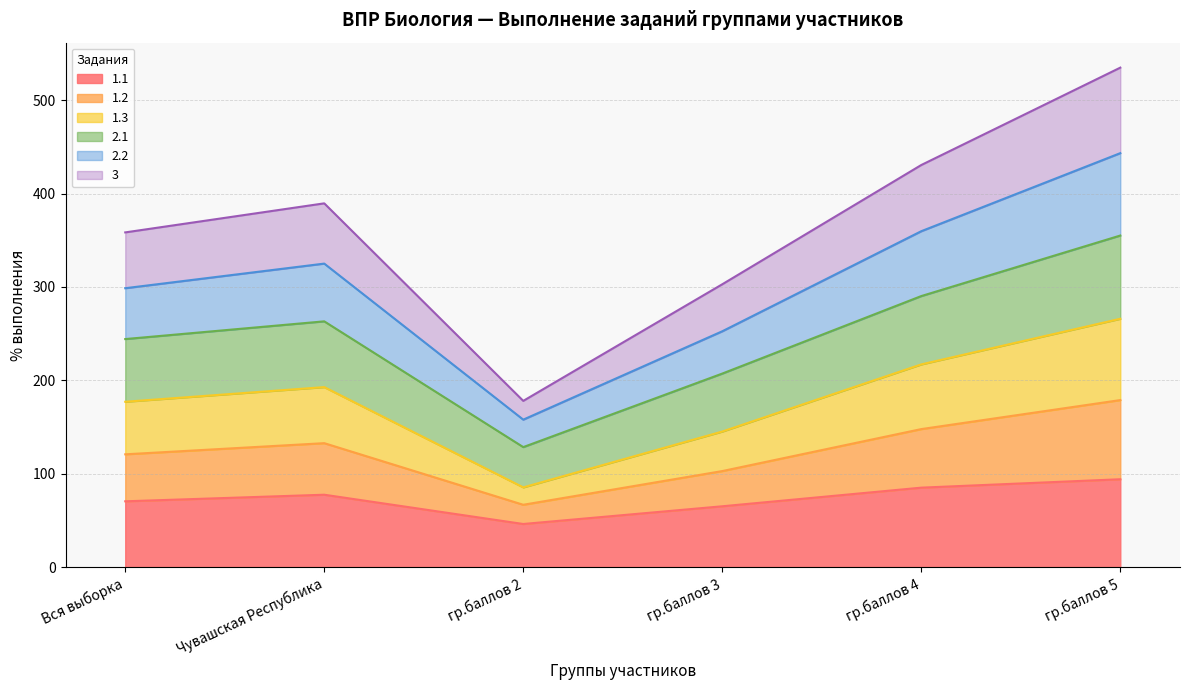

Is the value of 2.2 at гр.баллов 5 greater than the value of 1.1 at Вся выборка?

Yes